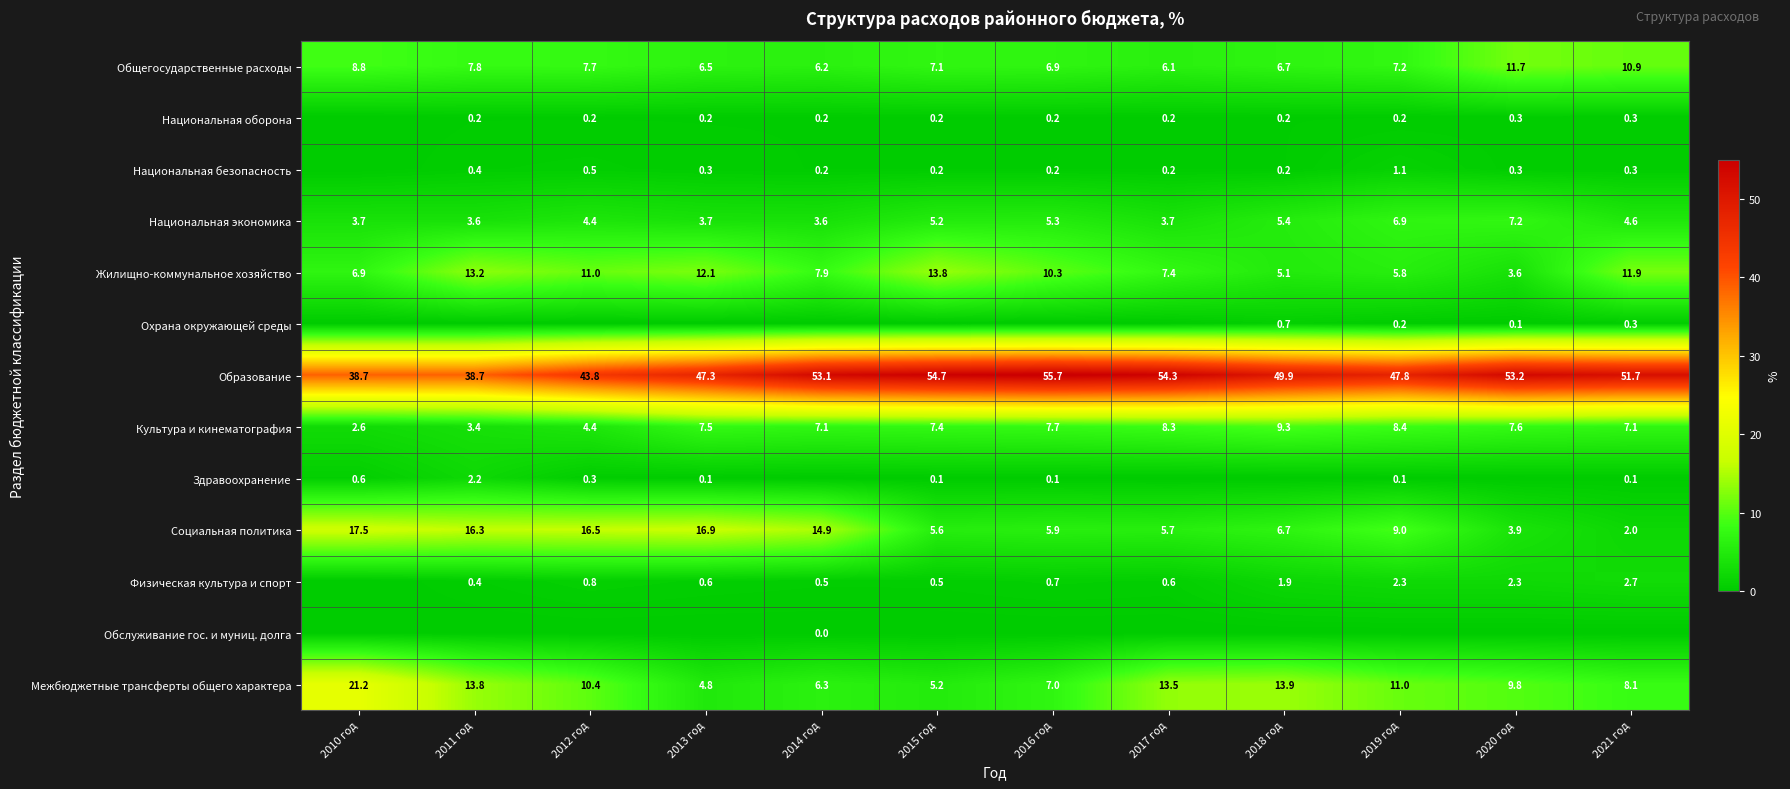

Is it true that Общегосударственные расходы equals 12.7 at 2012 год?

False